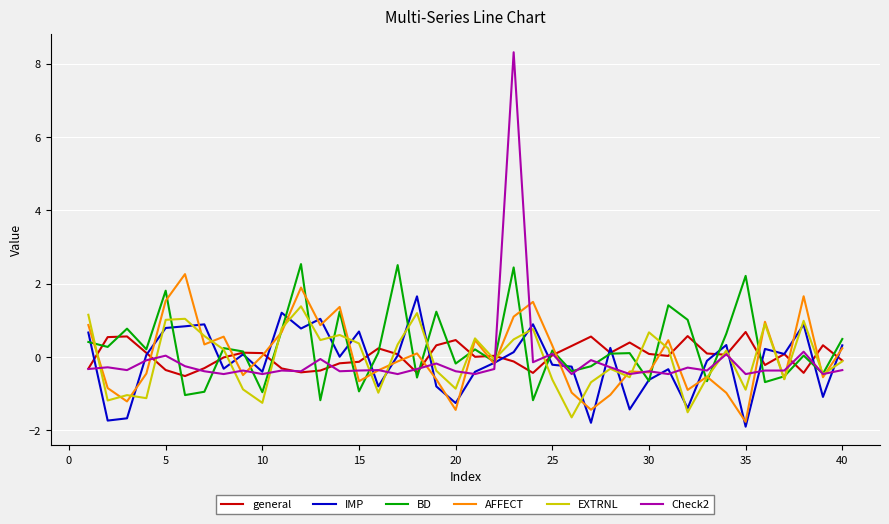

What is the minimum value for general?

-0.5